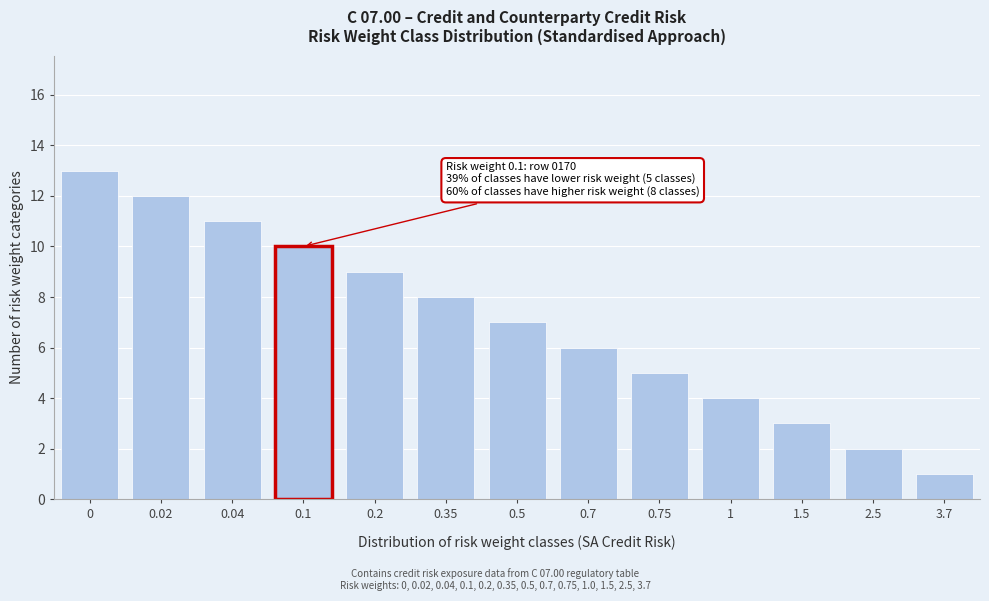

Reading left to right, transcribe all the data shown in this chart.

13	12	11	10	9	8	7	6	5	4	3	2	1